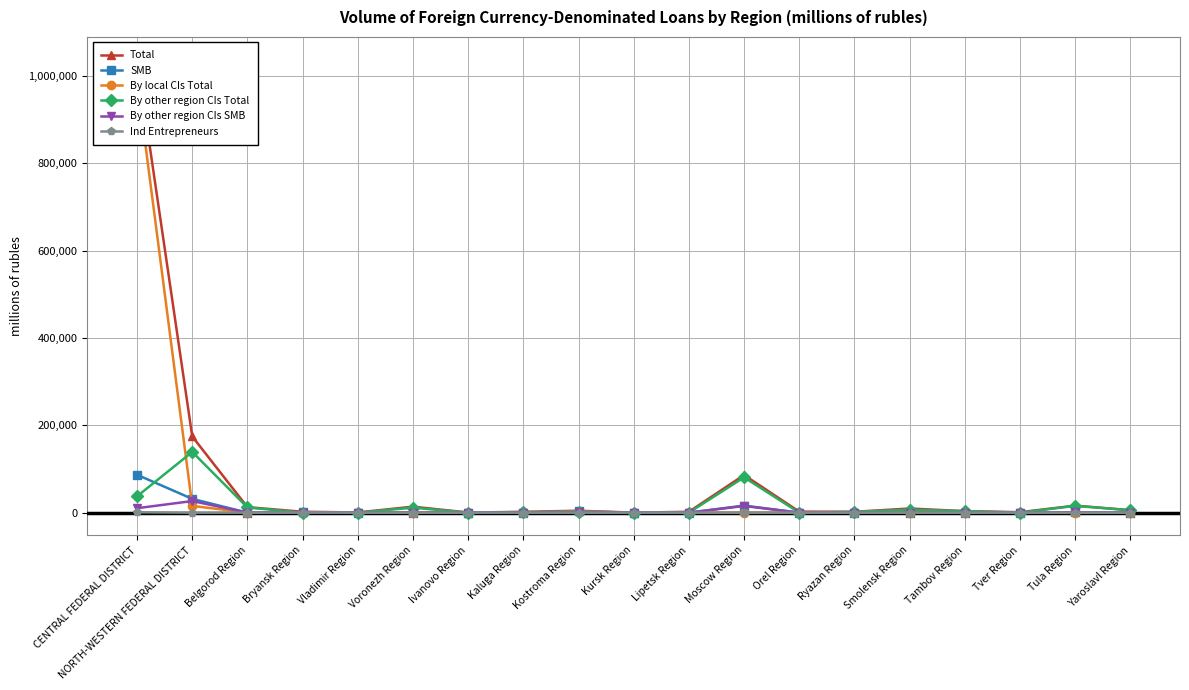

What is the sum of the SMB values at Smolensk Region and Ivanovo Region?

255